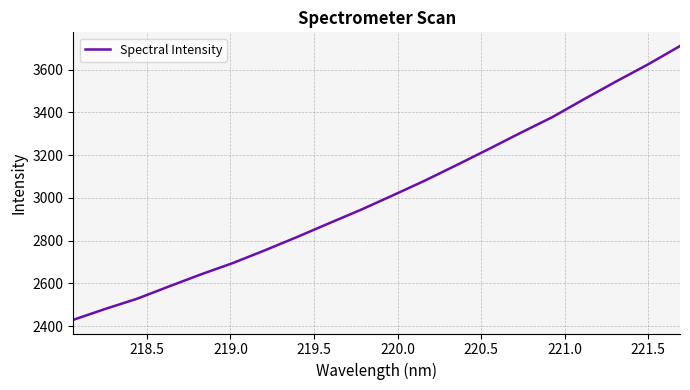

What is the maximum value shown in the chart?

3709.9